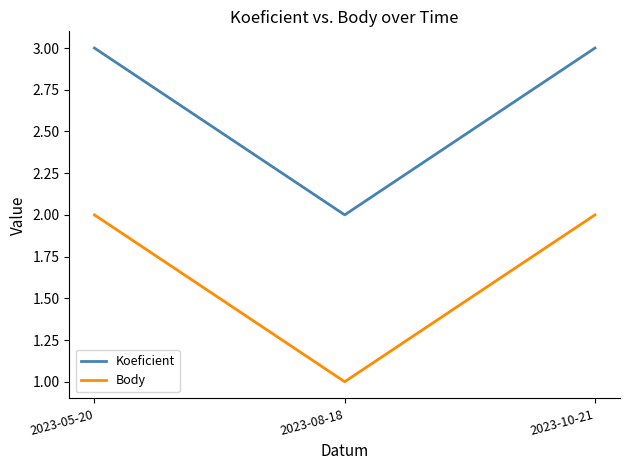

Reading right to left, extract all data points from this chart.

Koeficient: 3	2	3
Body: 2	1	2